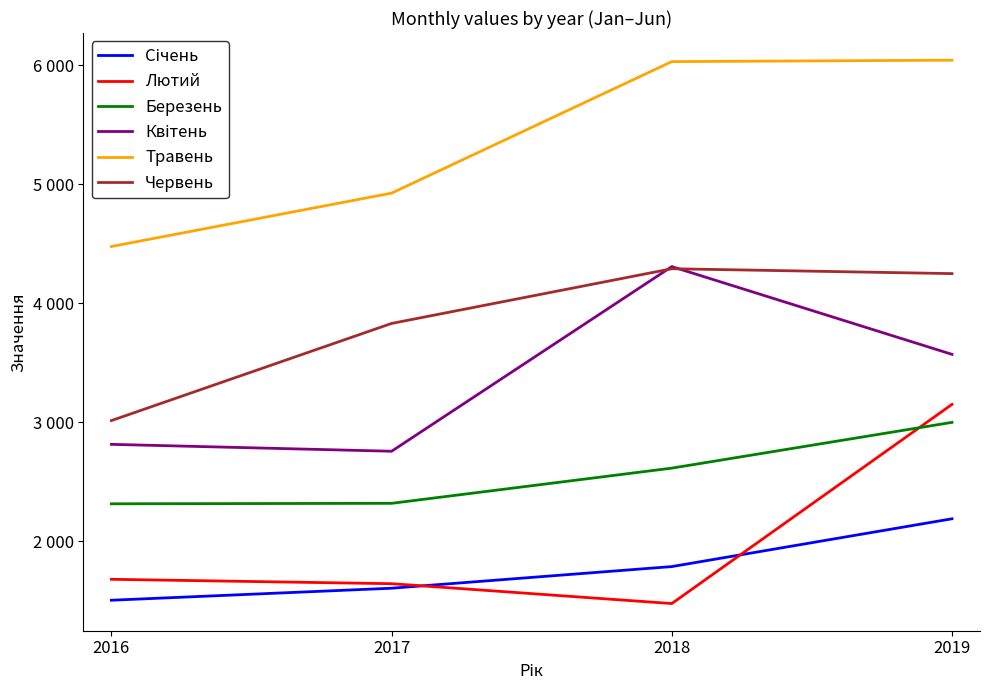

Reading left to right, list all the values displayed in this chart.

Січень: 1502	1603	1785	2187
Лютий: 1678	1641	1474	3149
Березень: 2313	2317	2613	2998
Квітень: 2813	2755	4308	3570
Травень: 4477	4926	6032	6044
Червень: 3013	3830	4290	4249